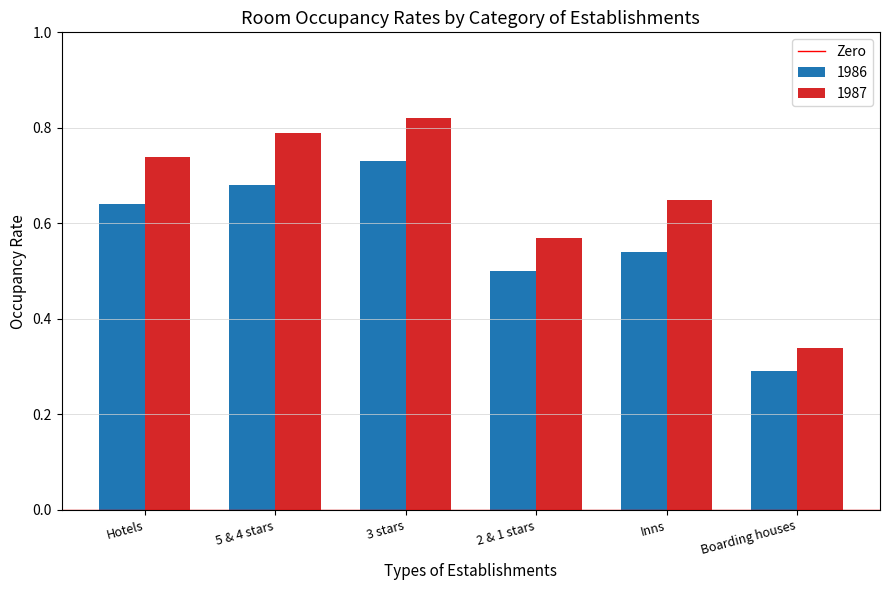

What is the sum of the 1987 values at 2 & 1 stars and Hotels?

1.3